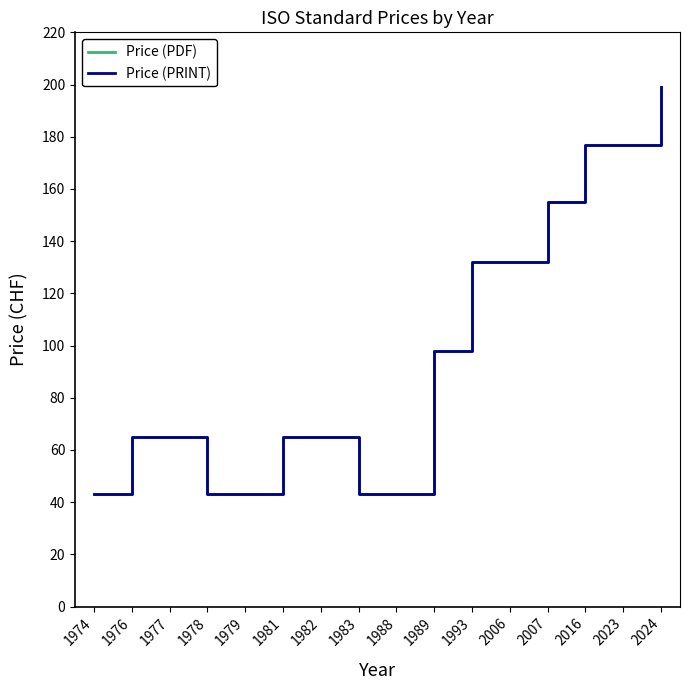

Which series changed the most between 1974 and 2023?

Price (PDF)